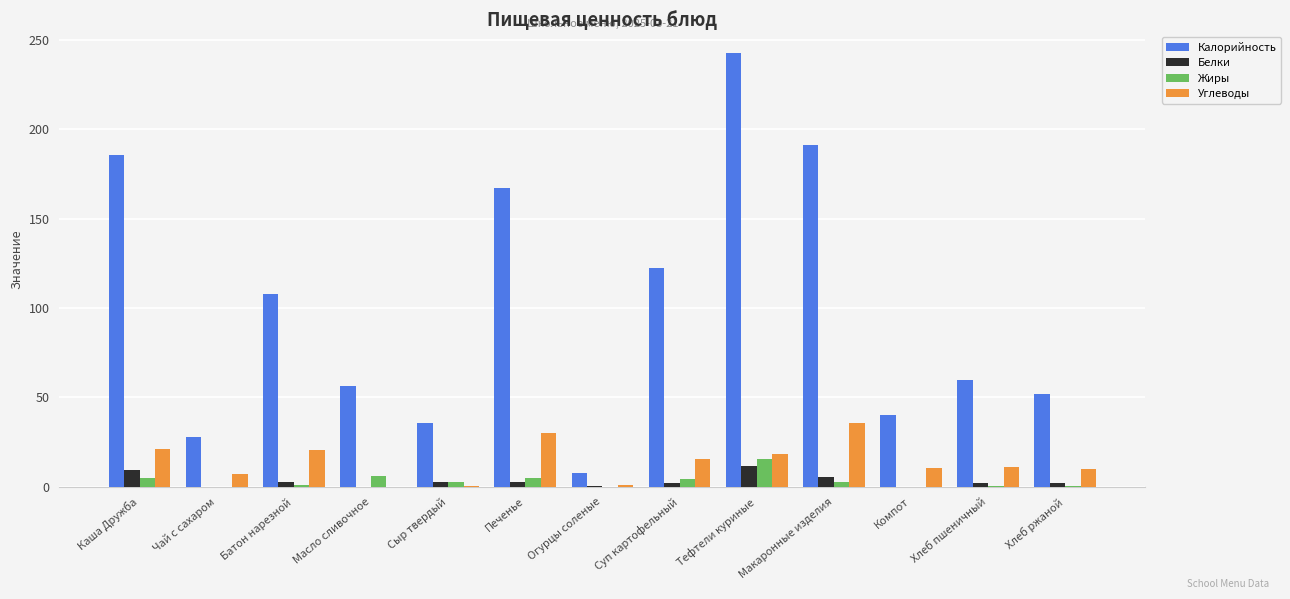

The Жиры series shows 15.8 at Тефтели куриные. True or false?

True